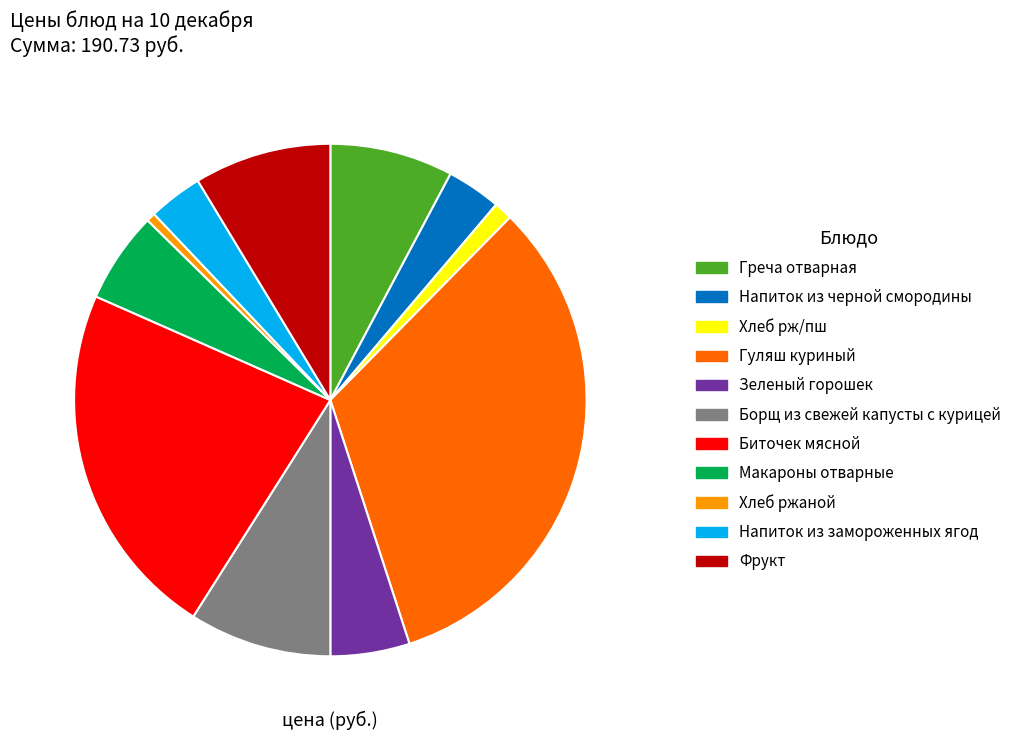

Count the number of slices in the pie.

11